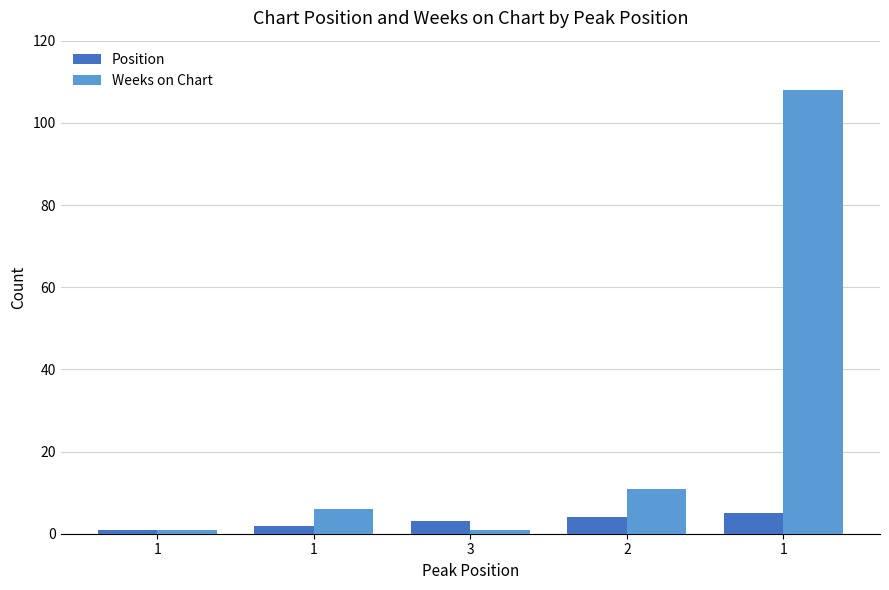

How many groups of bars are there?

5